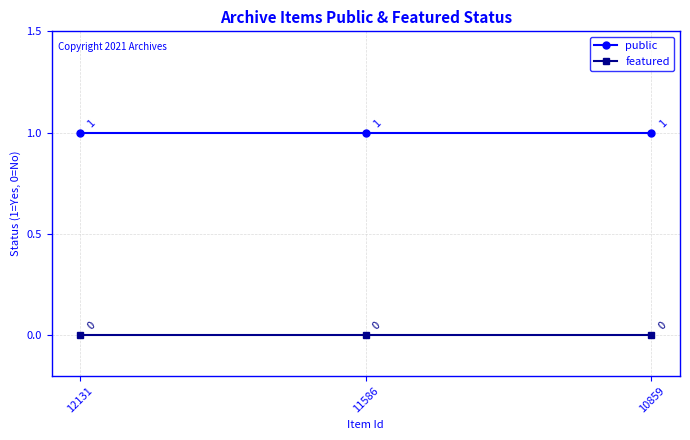

What are all the series names shown in the legend?

public, featured